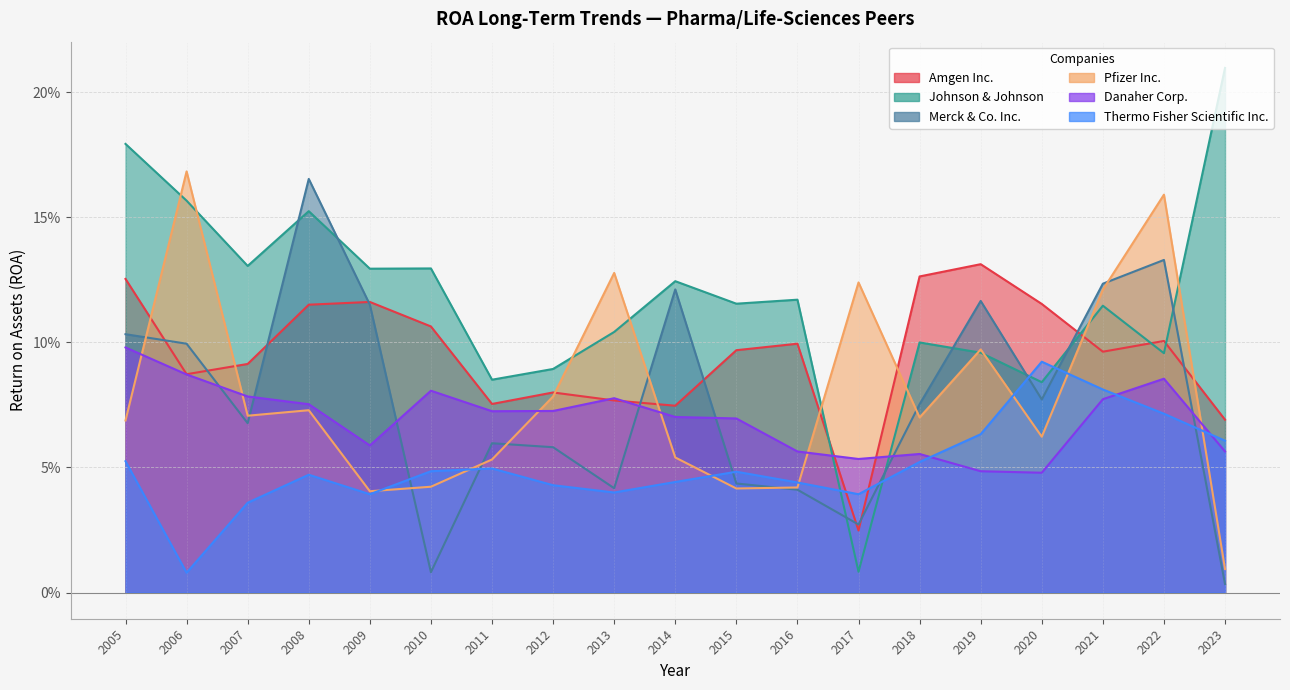

At which category does Amgen Inc. reach its first local peak?

2009